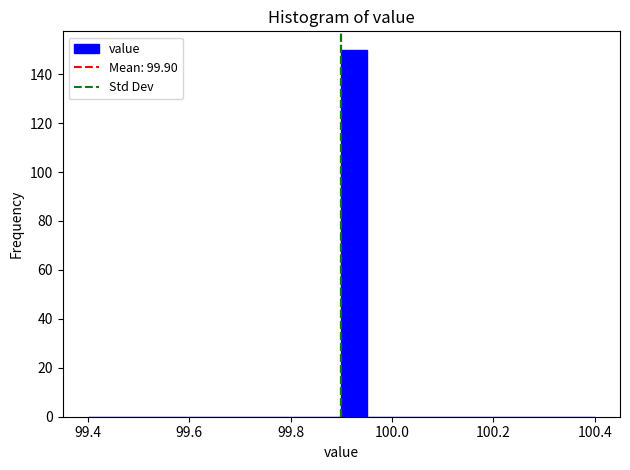

Read against the x-axis, roughly where is the centre of the tallest bar?

99.92